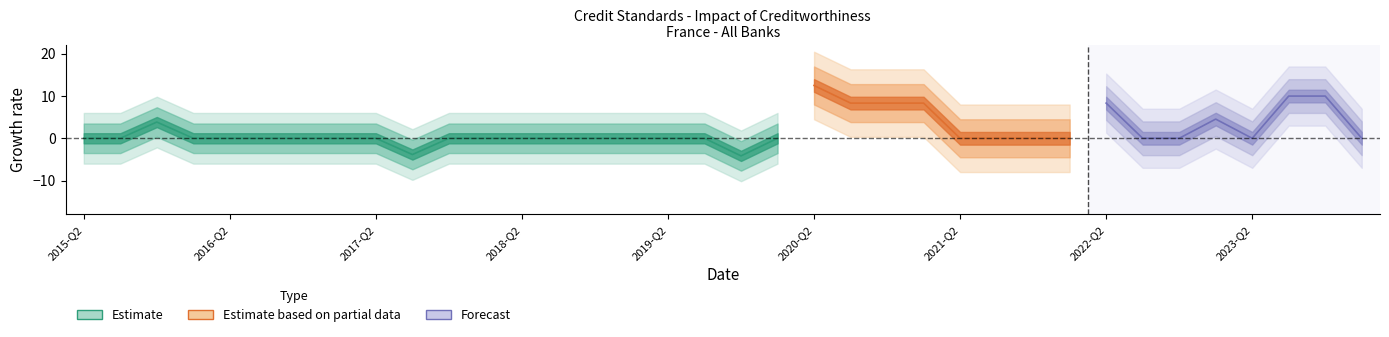

Rank the categories by value from highest to lowest.

2020-Q2, 2023-Q3, 2023-Q4, 2020-Q3, 2020-Q4, 2021-Q1, 2022-Q2, 2023-Q1, 2015-Q4, 2015-Q2, 2015-Q3, 2016-Q1, 2016-Q2, 2016-Q3, 2016-Q4, 2017-Q1, 2017-Q2, 2017-Q4, 2018-Q1, 2018-Q2, 2018-Q3, 2018-Q4, 2019-Q1, 2019-Q2, 2019-Q3, 2020-Q1, 2021-Q2, 2021-Q3, 2021-Q4, 2022-Q1, 2022-Q3, 2022-Q4, 2023-Q2, 2024-Q1, 2017-Q3, 2019-Q4